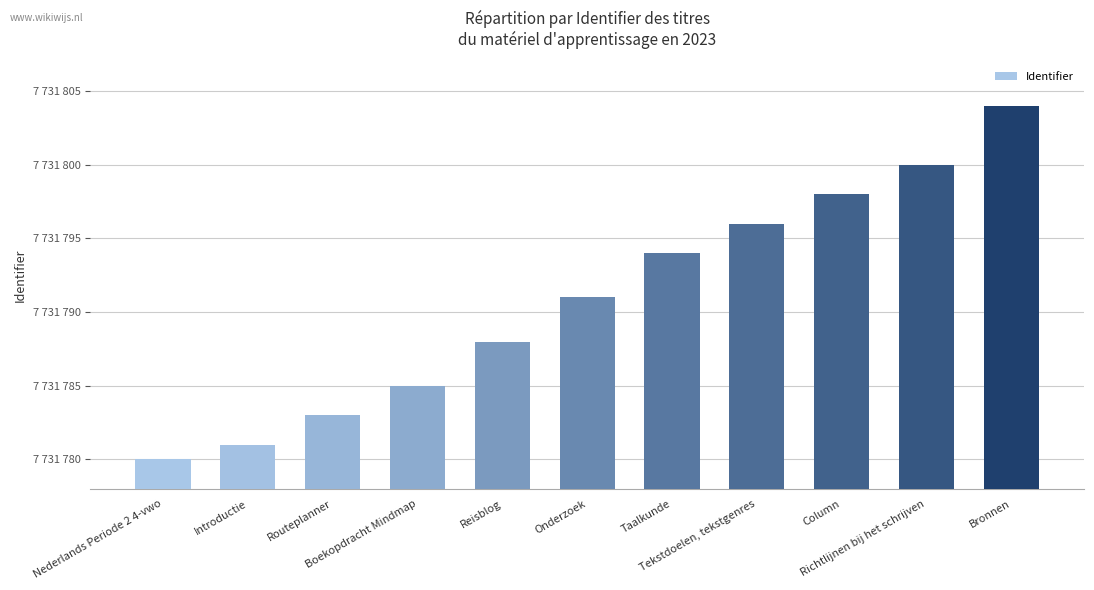

Are the bars horizontal?

No